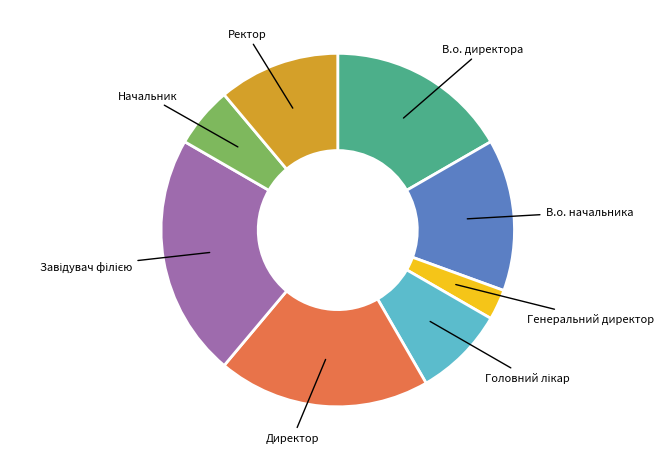

Between Генеральний директор and Ректор, which is larger?

Ректор